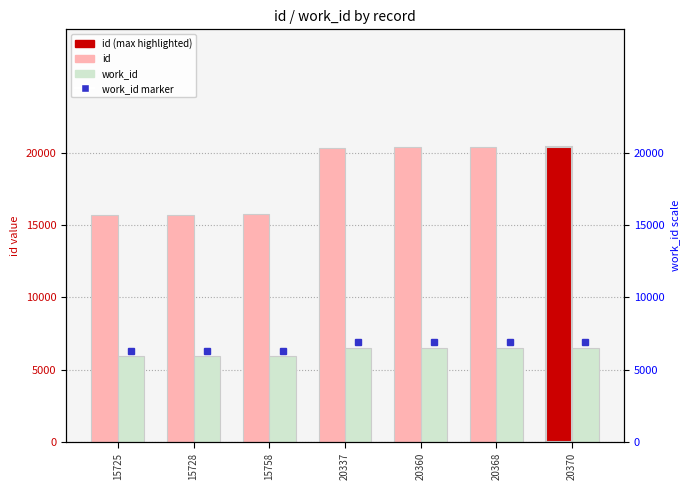

Which series changed the most between 15758 and 20370?

id